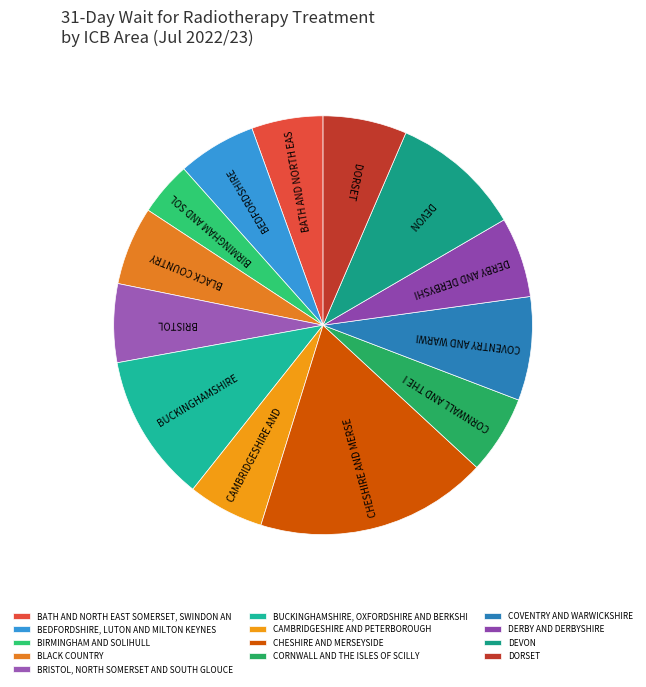

Count the number of slices in the pie.

13